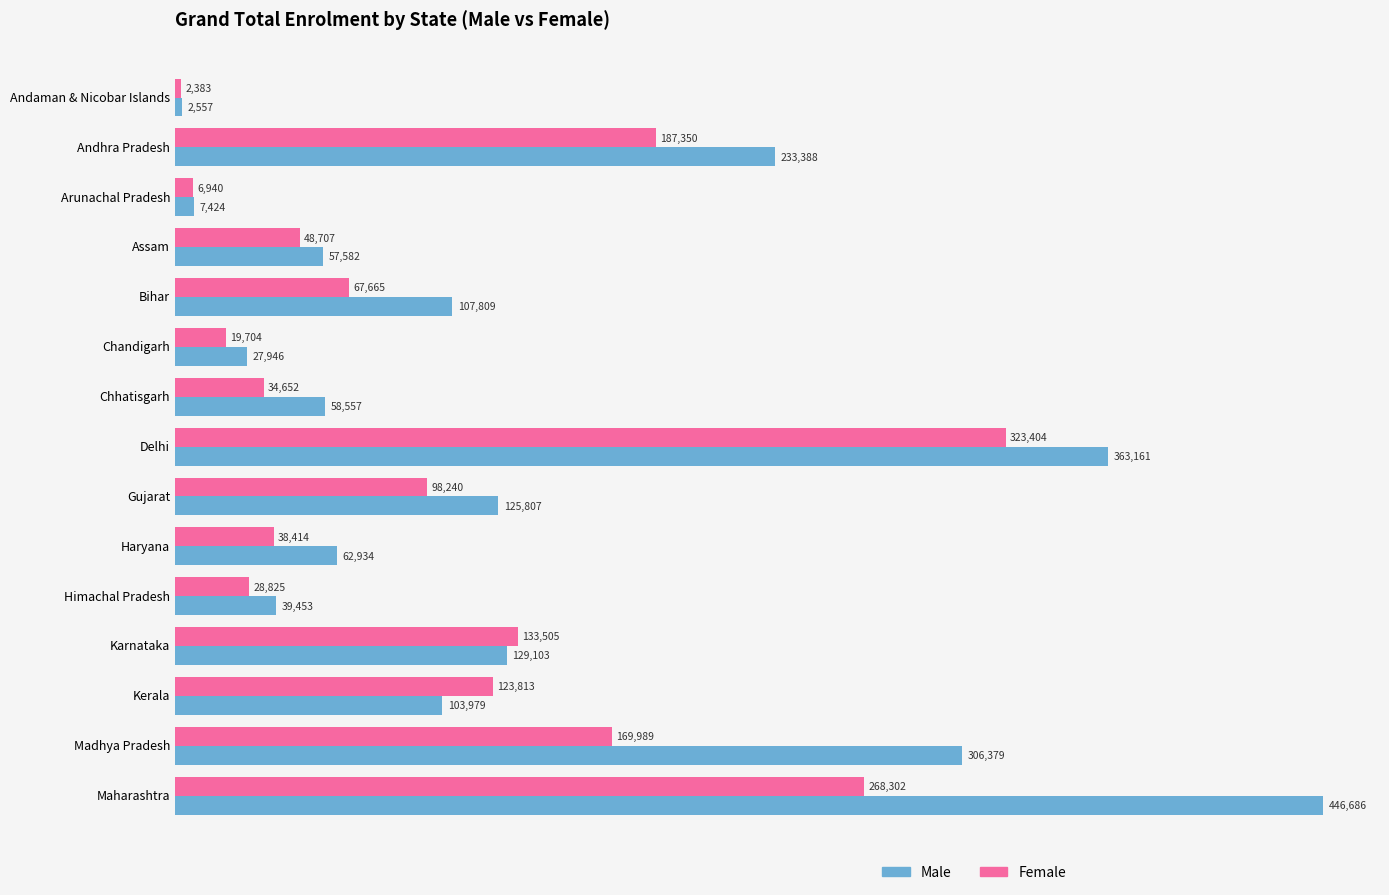

What is the difference between the maximum and minimum values in the Female series?

321021